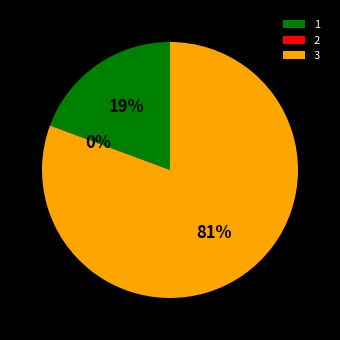

Which category has the smallest portion of the pie?

2